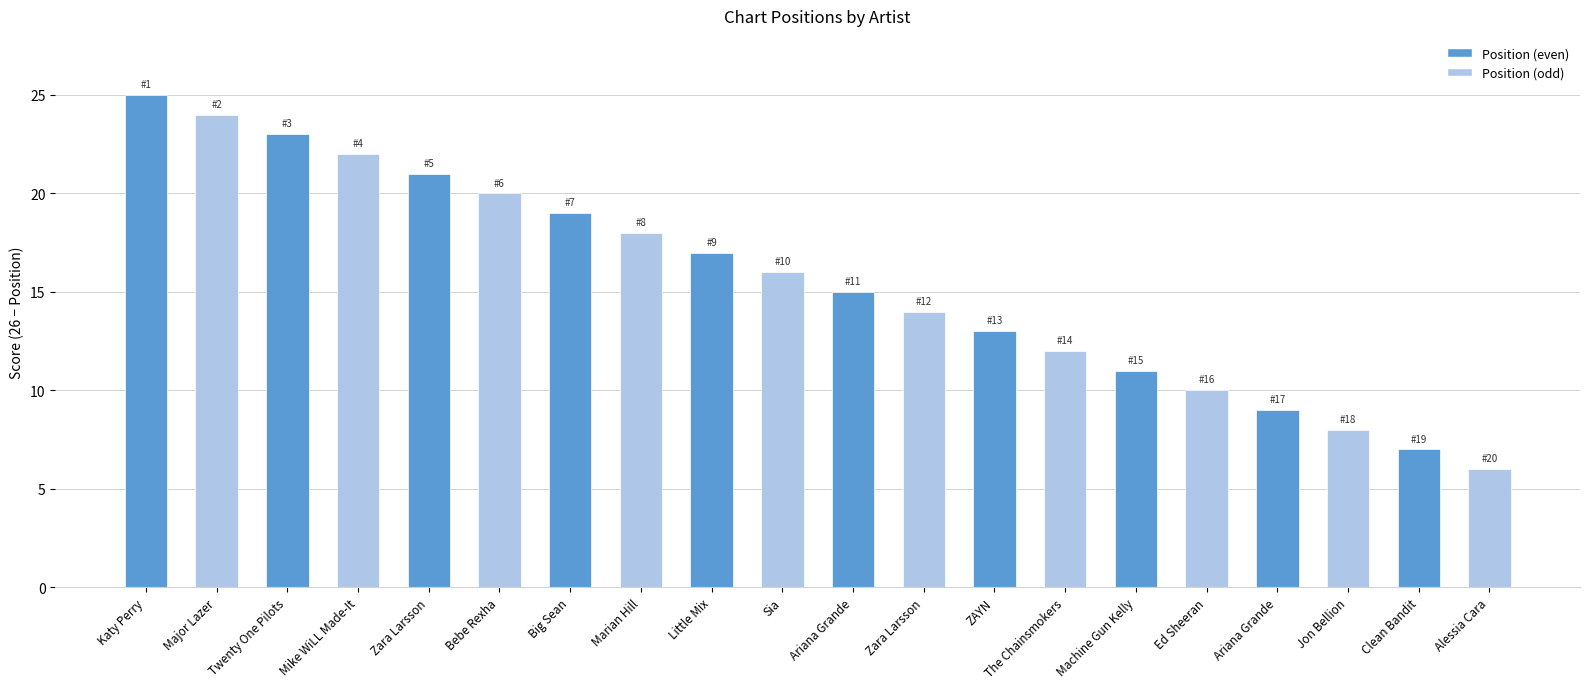

What is the label of the 4th bar from the left?

Mike WiLL Made-It